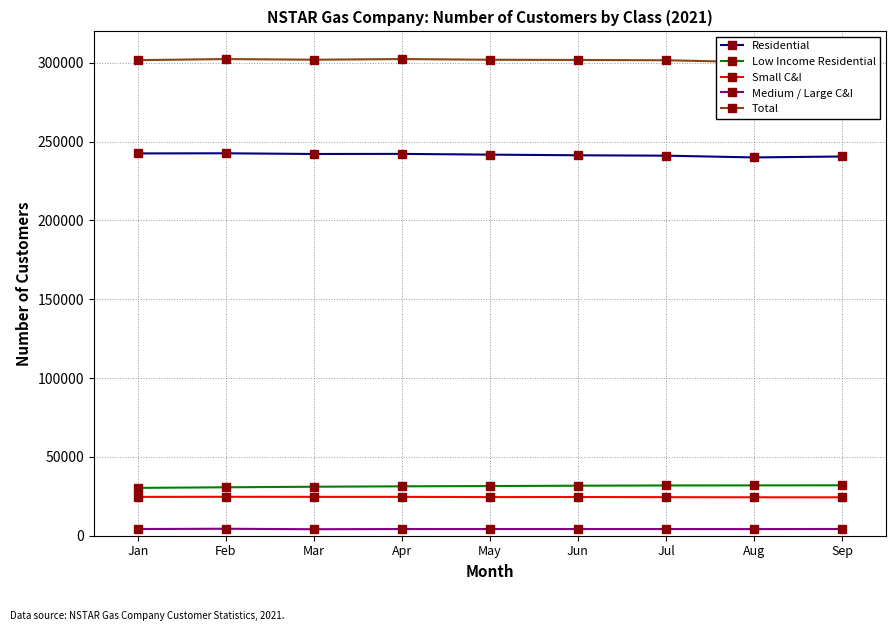

True or false: Low Income Residential and Residential intersect in this chart.

False